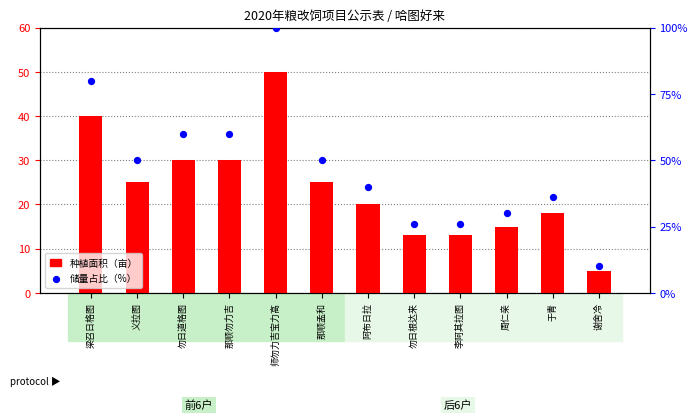

Which series reaches the maximum Y coordinate?

储量占比（%）